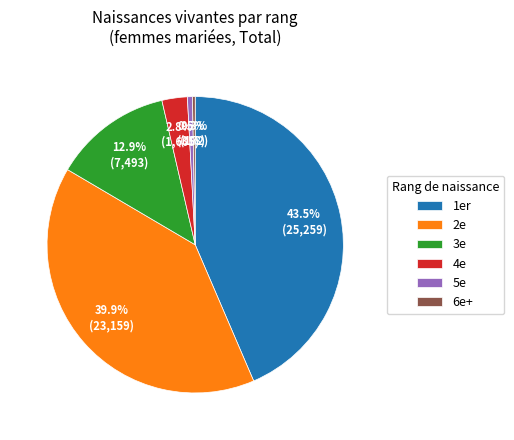

Does 2e represent more than half of the total?

No